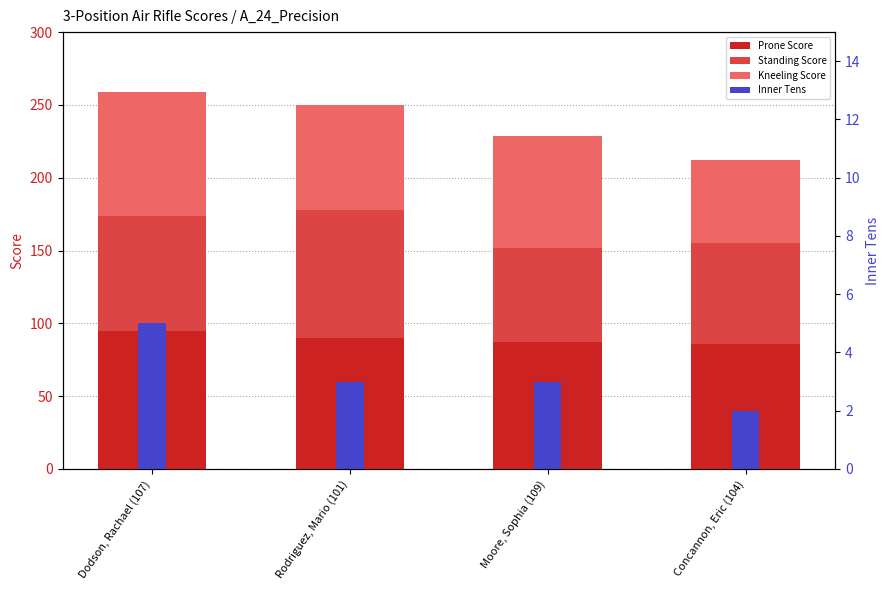

The Standing Score series shows 88 at Rodriguez, Mario (101). True or false?

True